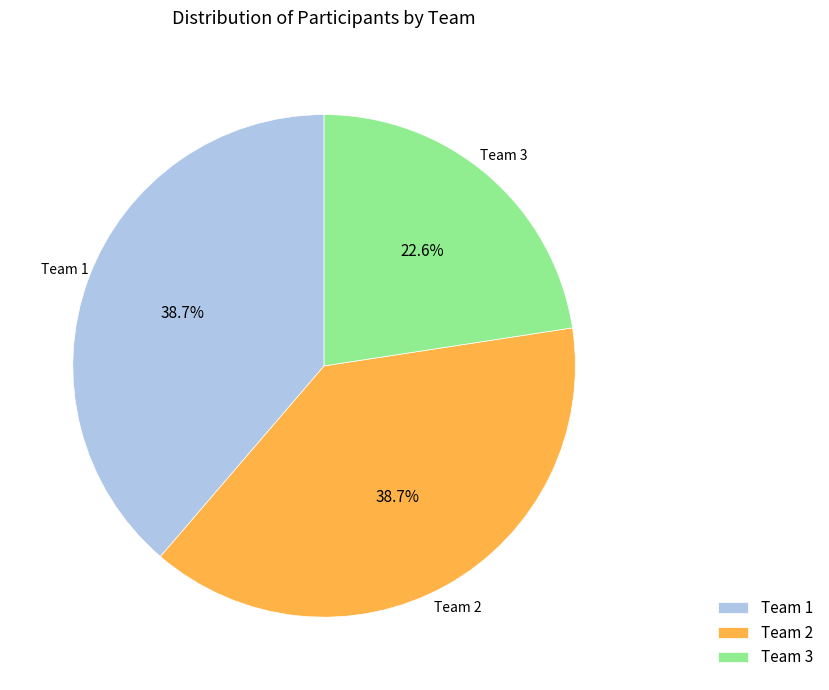

How much of the chart is everything except Team 1?

61.3%